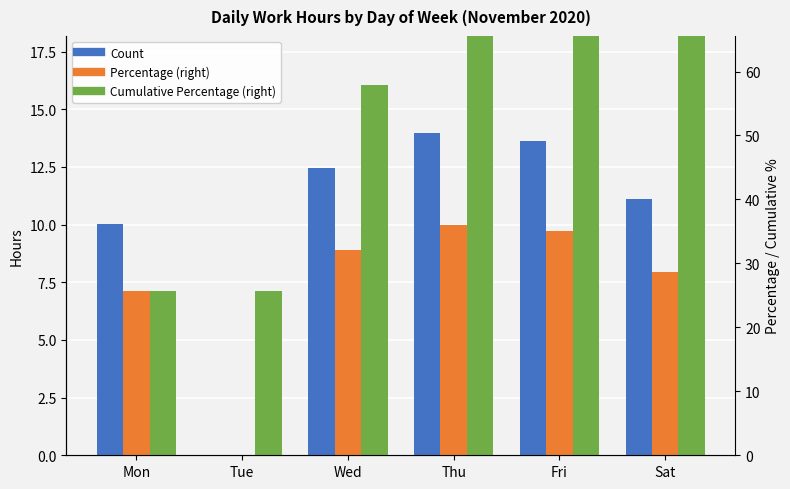

List the series in order of their peak value, highest first.

Cumulative Percentage (right), Count, Percentage (right)